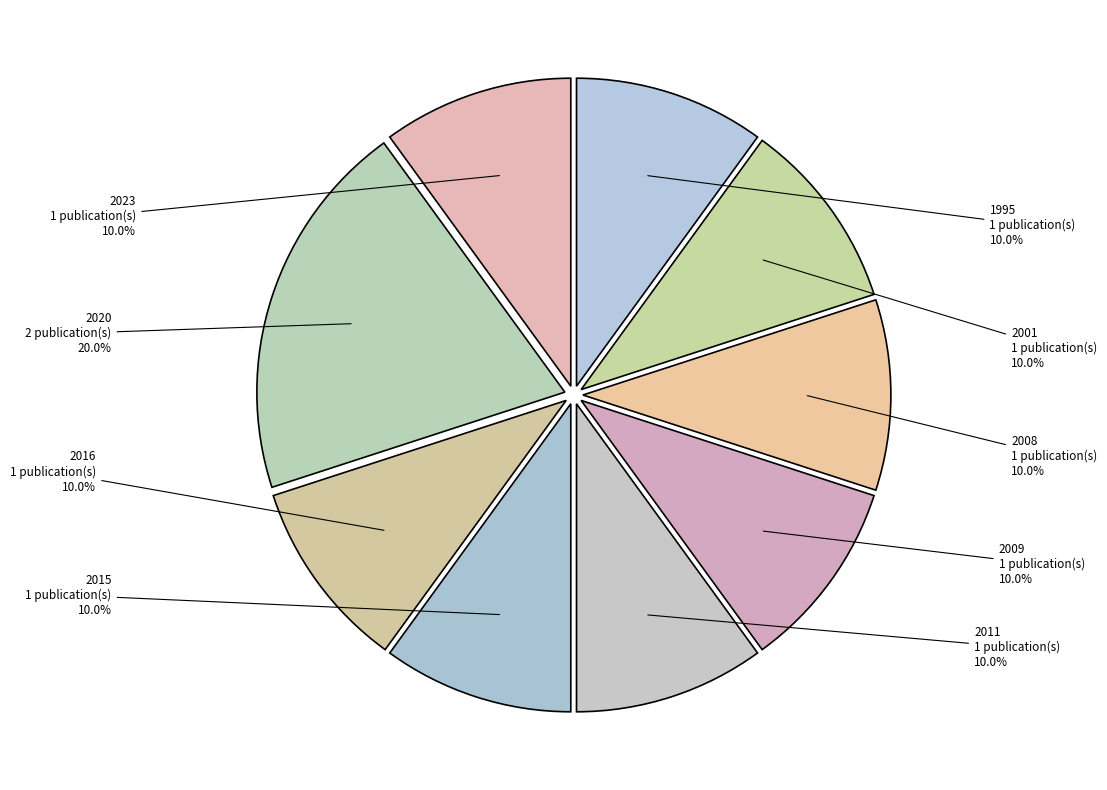

How many segments does this pie chart have?

9